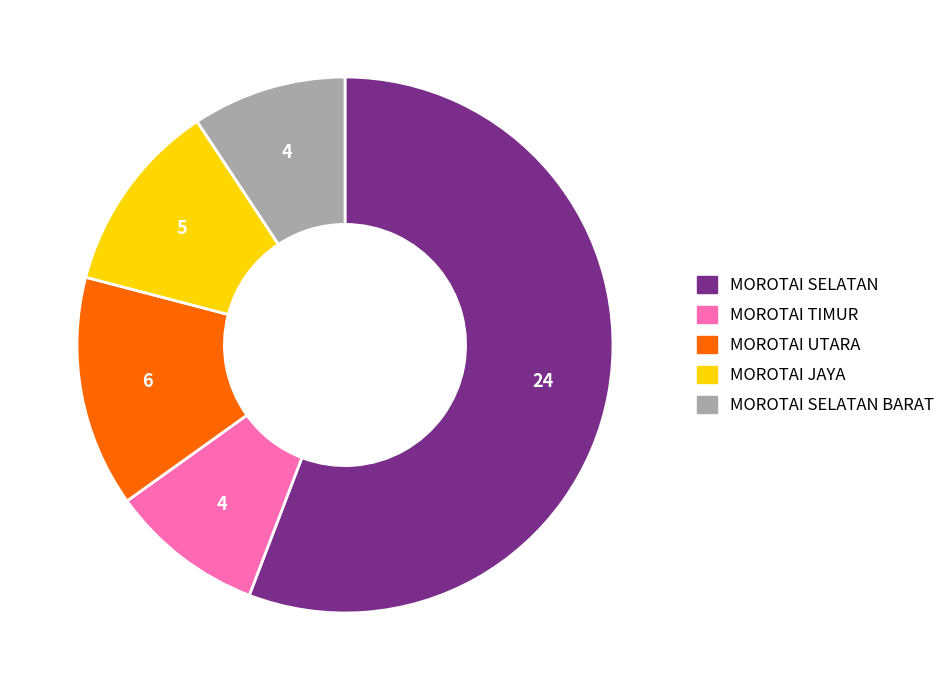

Does any single category account for the majority?

Yes